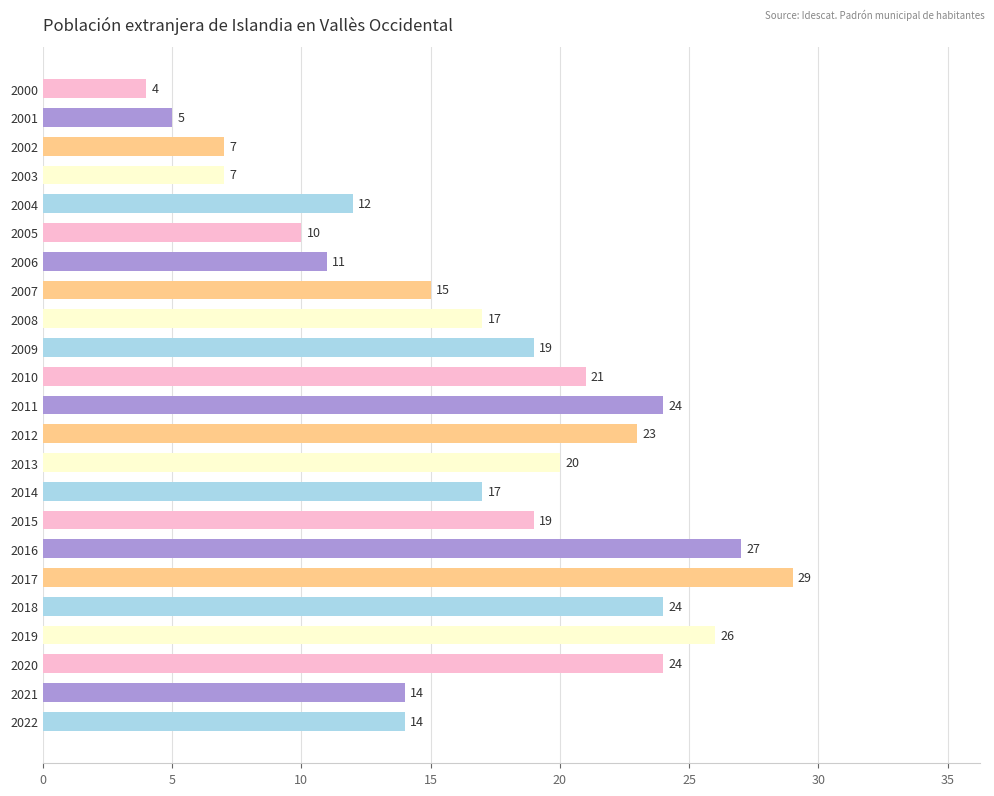

What is the difference between the second highest and second lowest values?

22